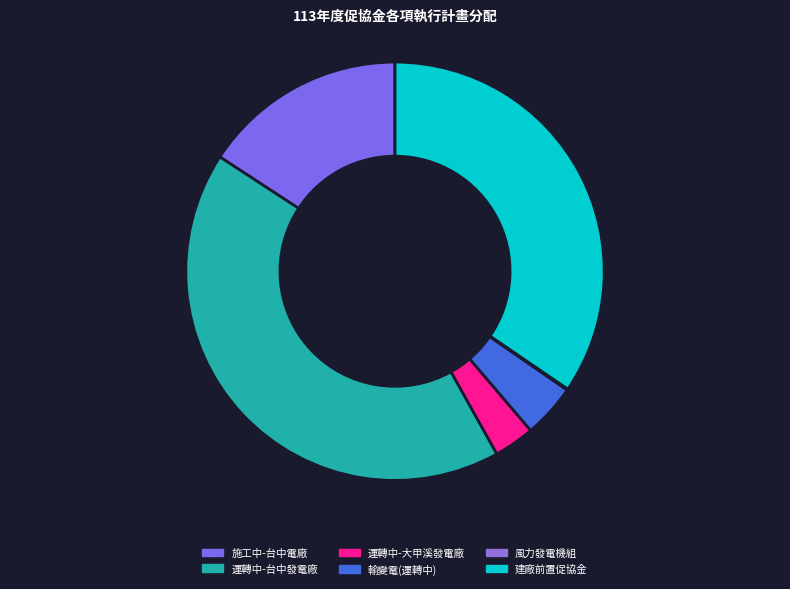

Rank the categories by value from lowest to highest.

113年度風力發電機組, 113年度發電年度促協金(運轉中)-大甲溪發電廠, 113年度輸變電(運轉中)促協金, 113年度發電年度促協金(施工中)-台中電廠新建燃氣機組, 新建燃氣機組計畫-建廠前置促協金, 113年度發電年度促協金(運轉中)-台中發電廠